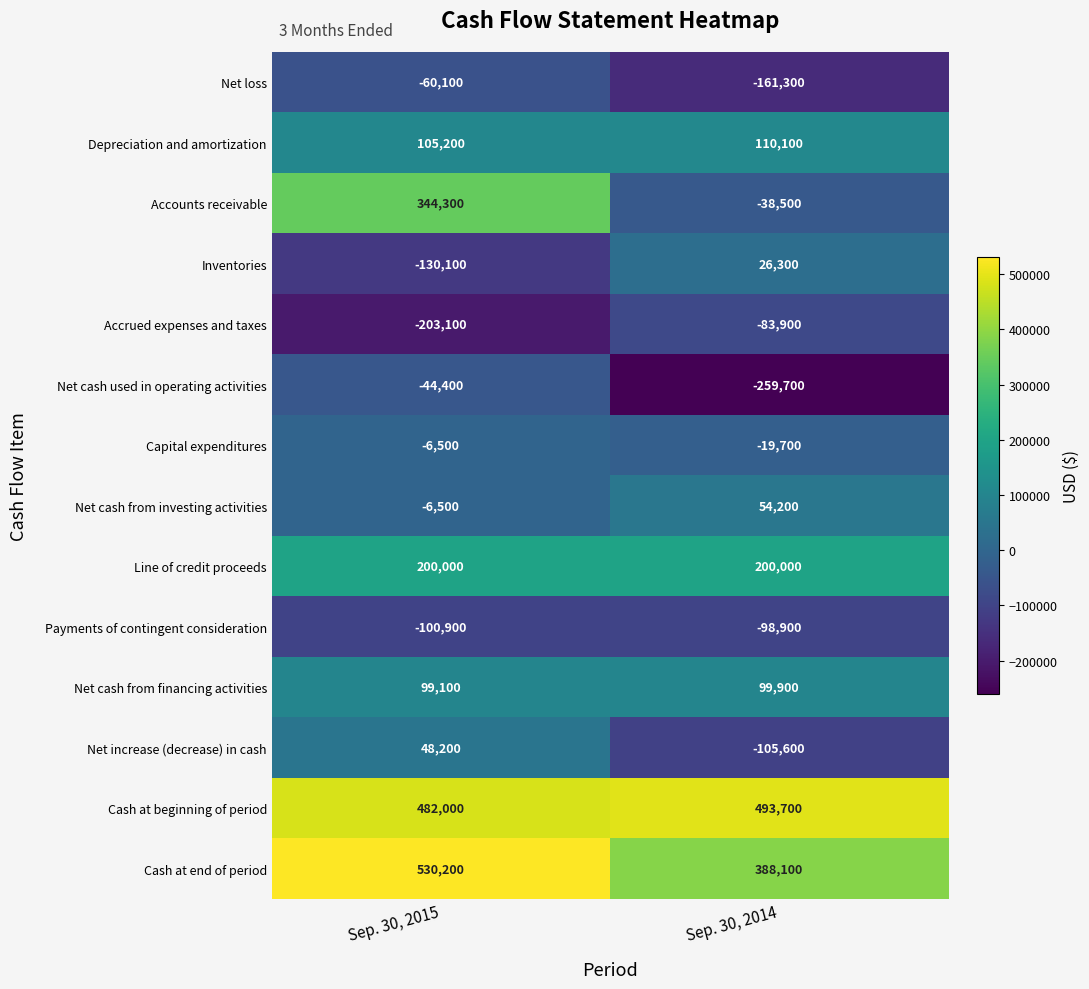

At which label is Payments of contingent consideration closest to -99900?

Sep. 30, 2015